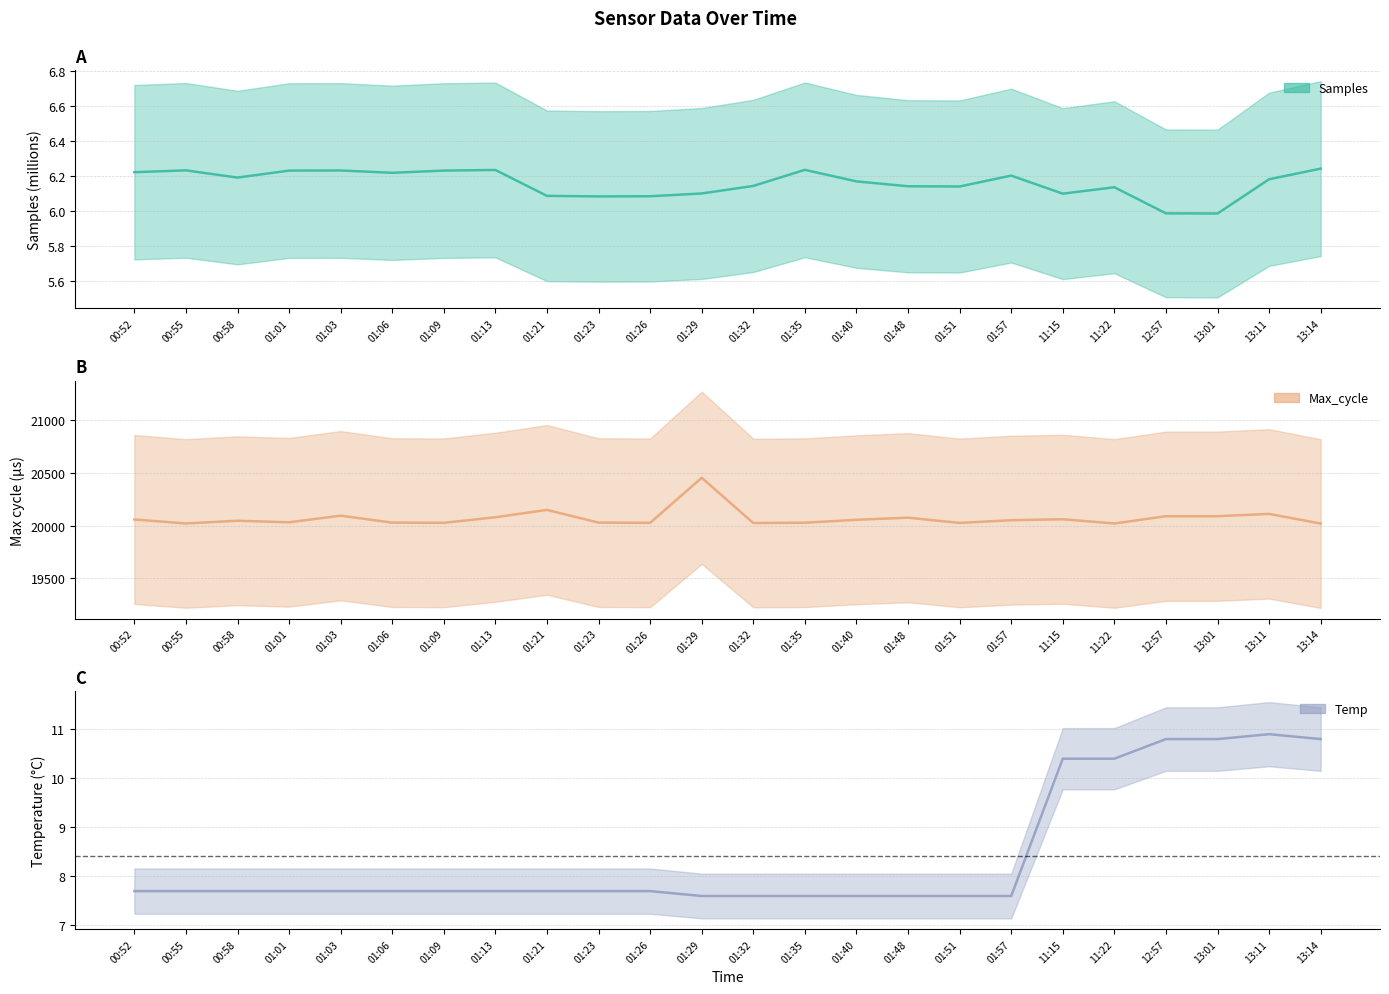

True or false: Temp and Samples cross at least once.

False